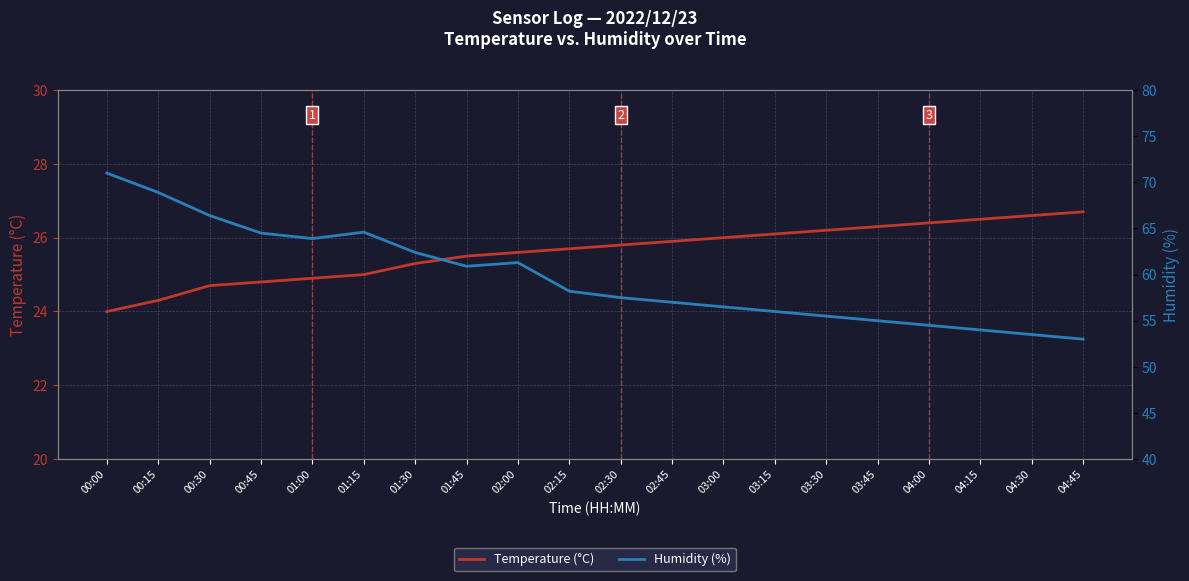

What is the spread (max minus min) of values at 00:30?

41.7